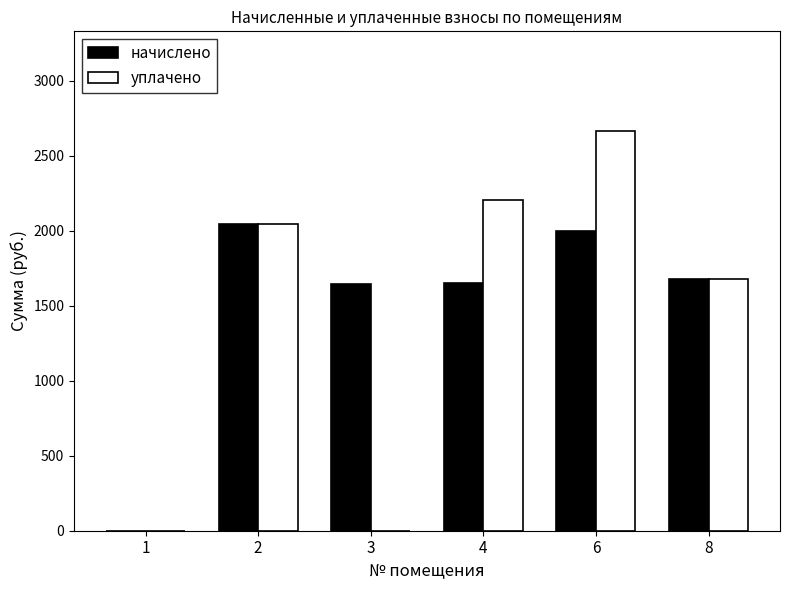

Which category has the highest value in the уплачено series?

6